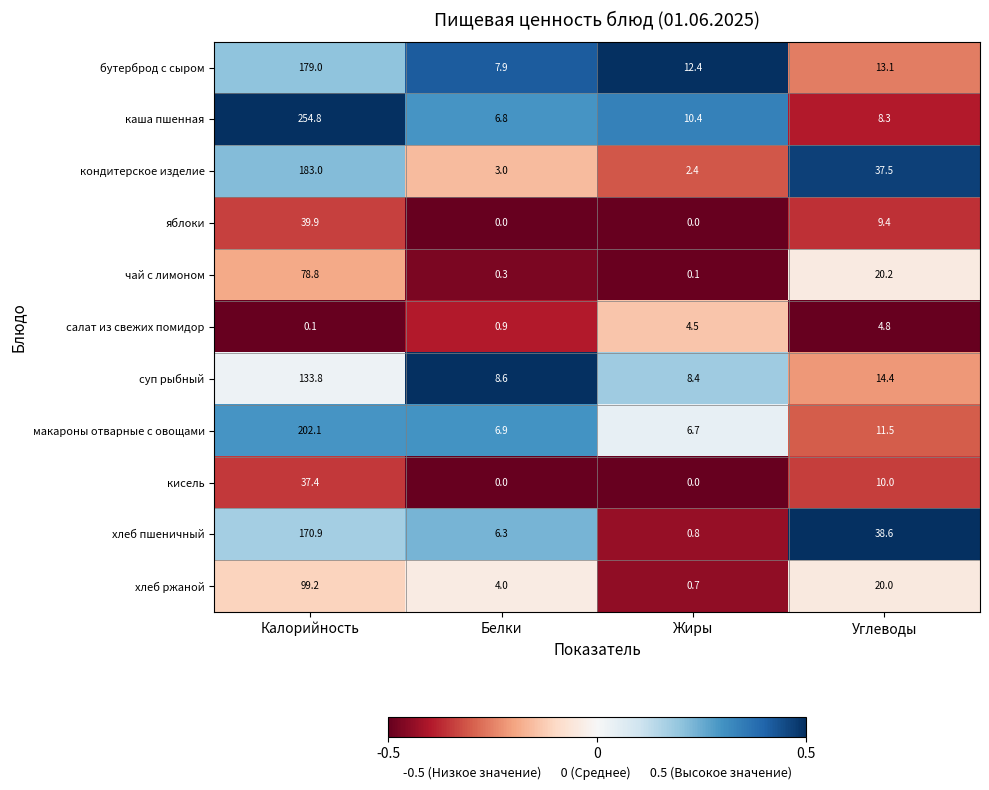

What is the total value across all series at Жиры?

46.4